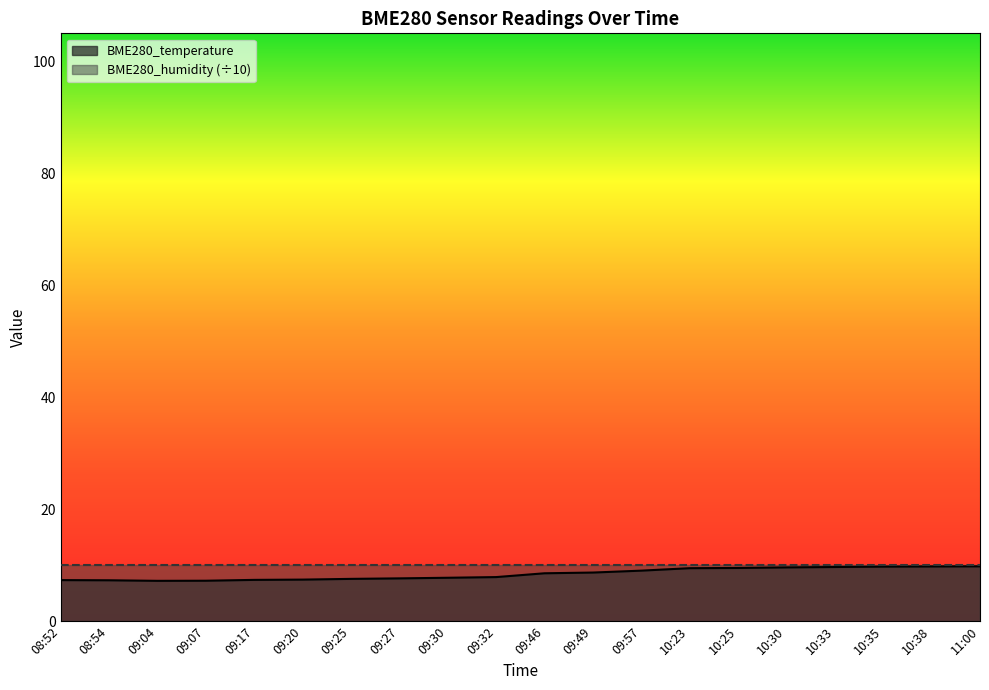

Is it true that the value at 10:33 is 16.4?

False